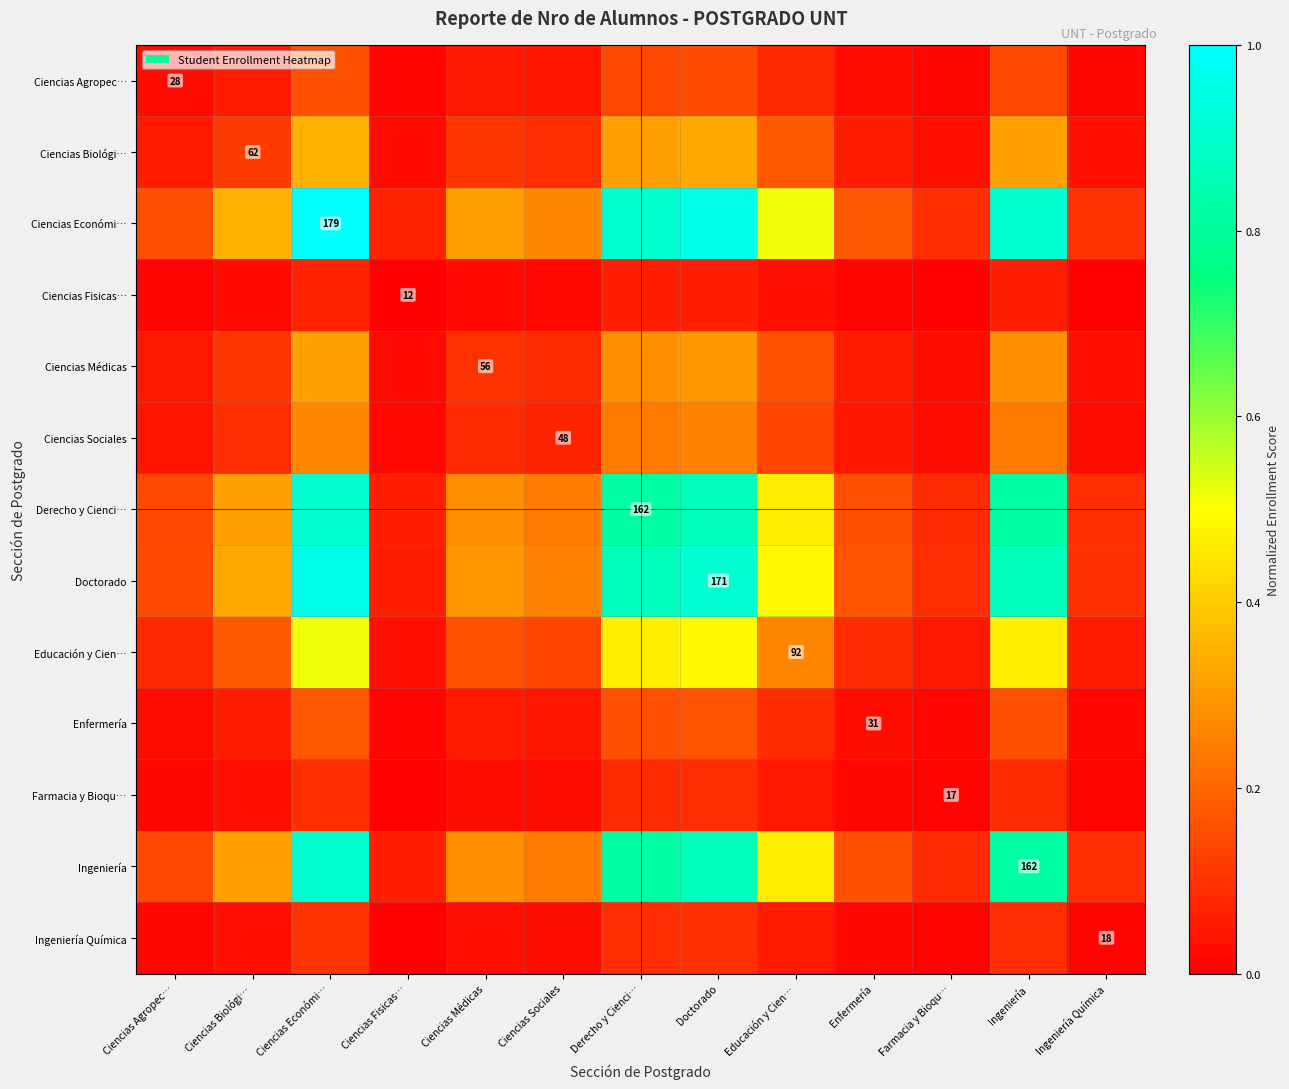

Rank the series by their maximum value, from highest to lowest.

Ciencias Económi…, Doctorado, Derecho y Cienci…, Ingeniería, Educación y Cien…, Ciencias Biológi…, Ciencias Médicas, Ciencias Sociales, Enfermería, Ciencias Agropec…, Ingeniería Química, Farmacia y Bioqu…, Ciencias Fisicas…